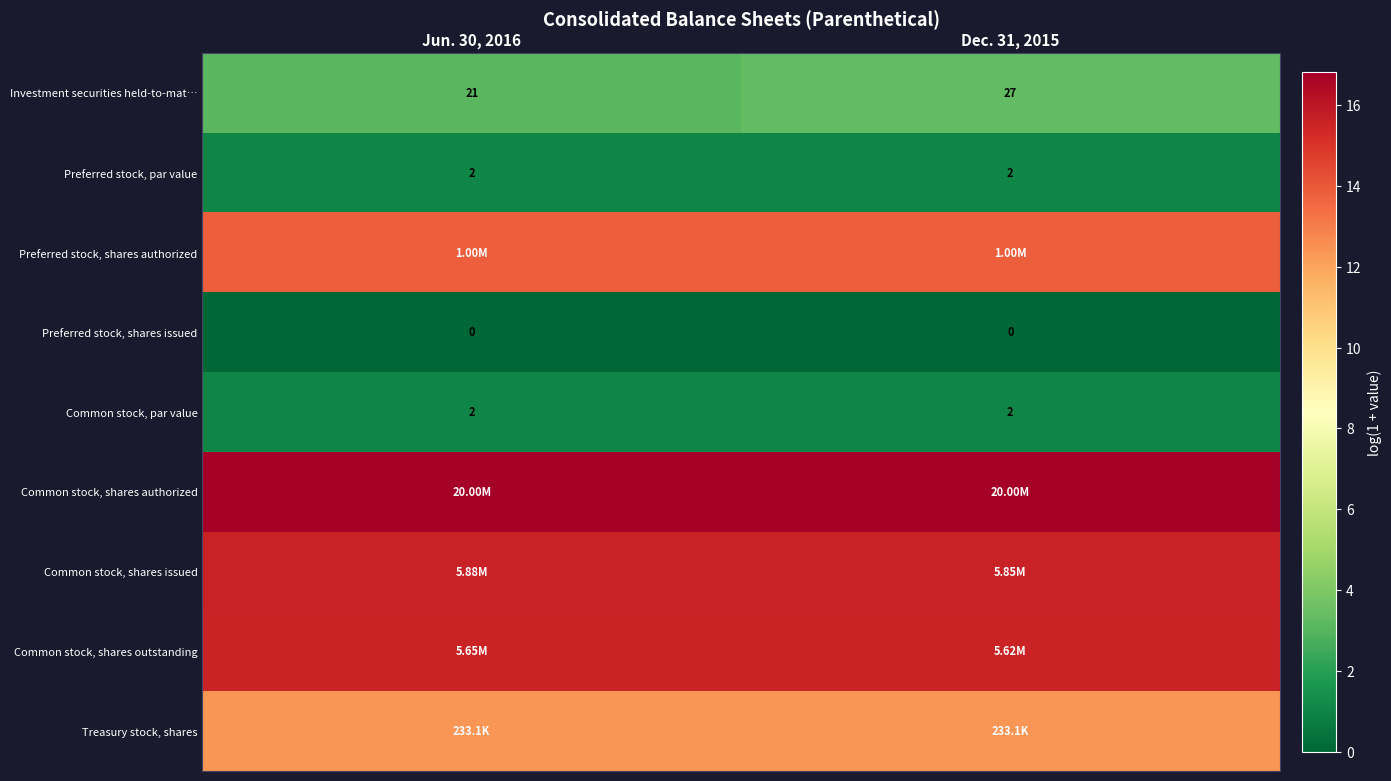

How many values in the Investment securities held-to-mat… series are below 27?

1